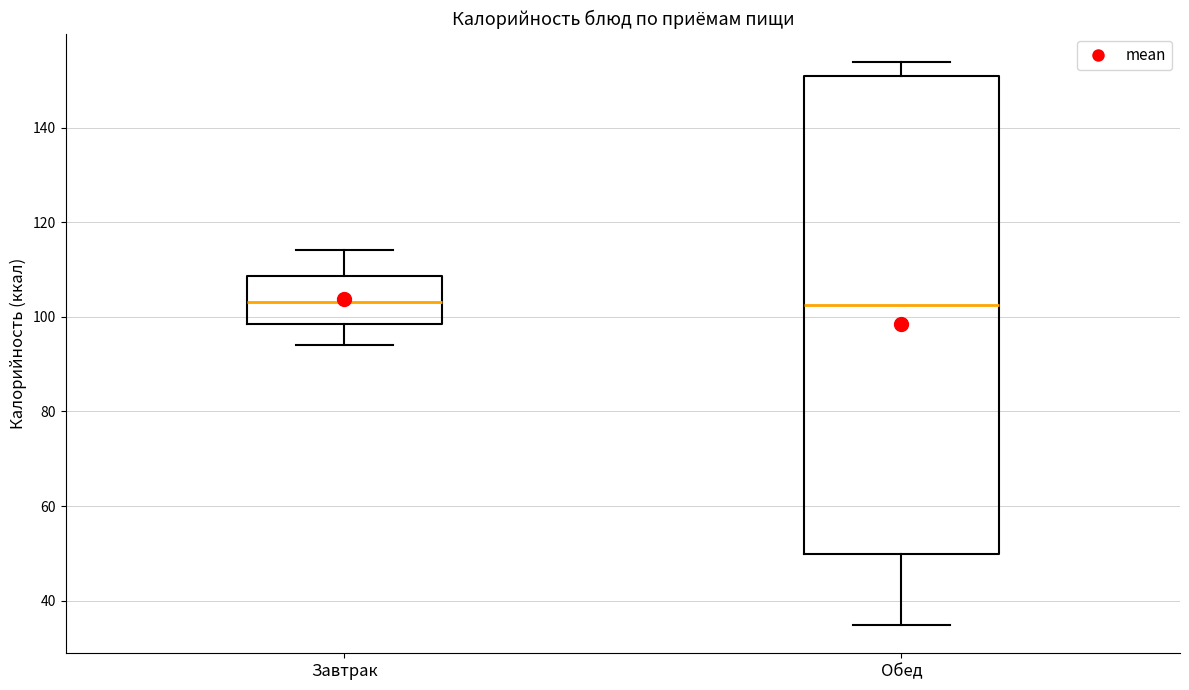

Where does the lower whisker of the box for Обед end on the y-axis? The values are not printed on the chart, so give them approximately, as read against the axis.

34